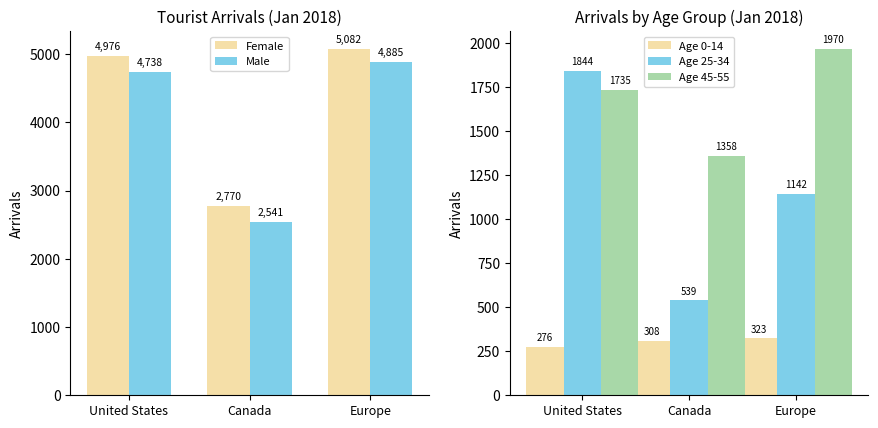

What is the label of the 3rd bar from the left?

Europe